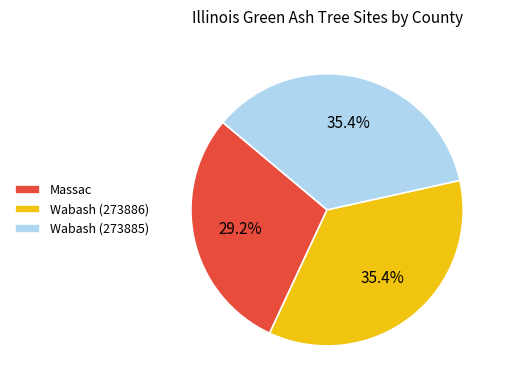

Count the number of slices in the pie.

3